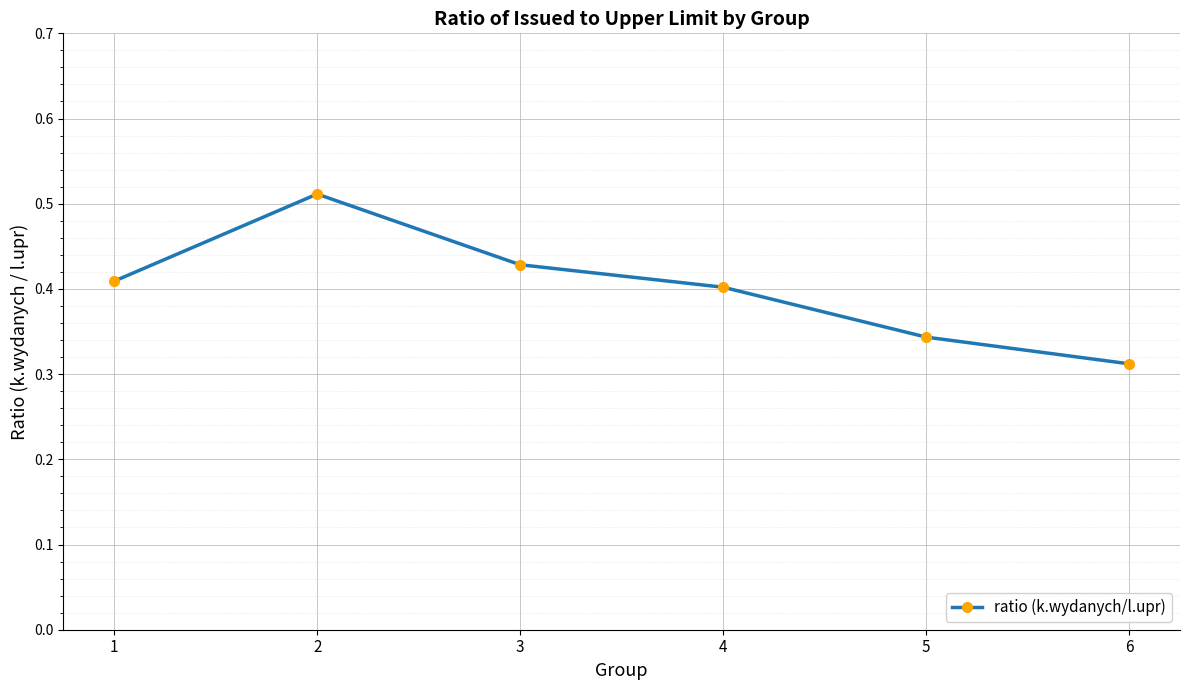

What is the difference between the maximum and minimum values?

0.2